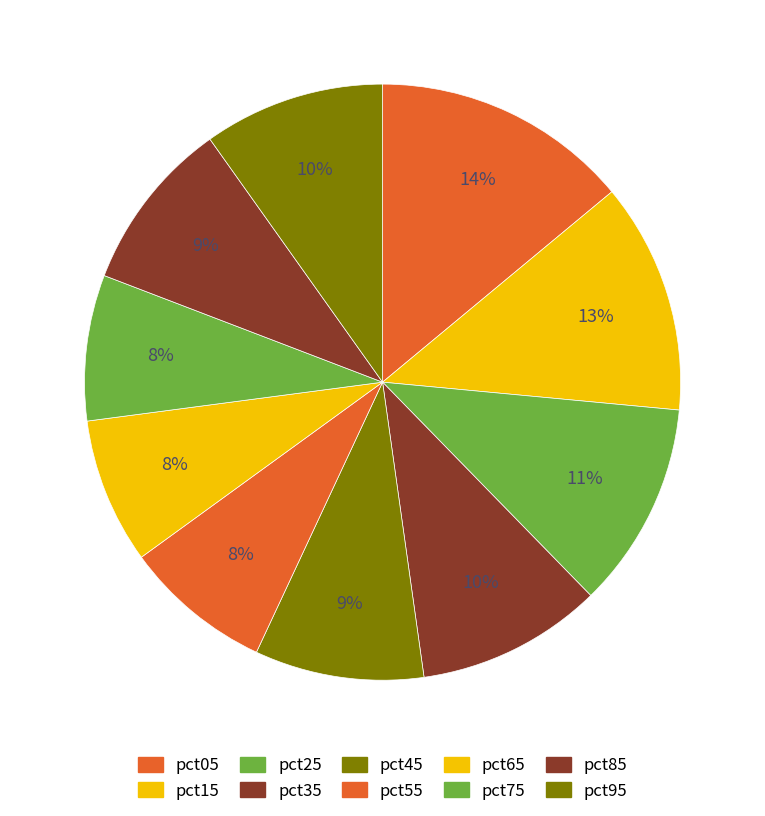

What percentage is the pct35 slice, to the nearest percent?

10%